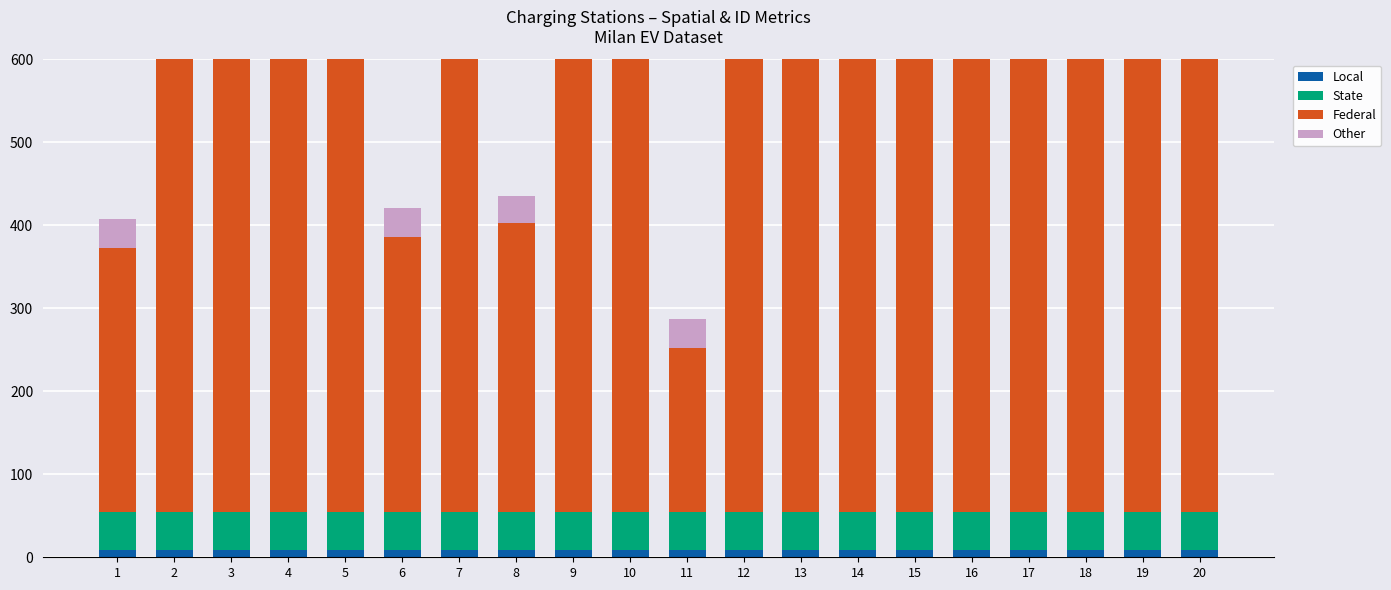

Reading left to right, what are all the values shown in this chart?

Local: 9.2	9.2	9.2	9.2	9.2	9.2	9.2	9.2	9.2	9.2	9.2	9.2	9.2	9.2	9.2	9.2	9.2	9.2	9.2	9.2
State: 45.5	45.5	45.5	45.5	45.4	45.5	45.5	45.5	45.5	45.5	45.5	45.5	45.5	45.5	45.5	45.5	45.5	45.5	45.5	45.4
Federal: 318.0	601.0	1200.0	2571.0	5353.0	331.0	641.0	348.0	6157.0	1052.0	197.0	3014.0	3014.0	628.0	620.0	1164.0	2208.0	3118.0	2571.0	4068.0
Other: 35.0	37.0	88.0	28.0	41.0	35.0	35.0	33.0	37.0	57.0	35.0	33.0	33.0	35.0	35.0	41.0	28.0	86.0	28.0	78.0